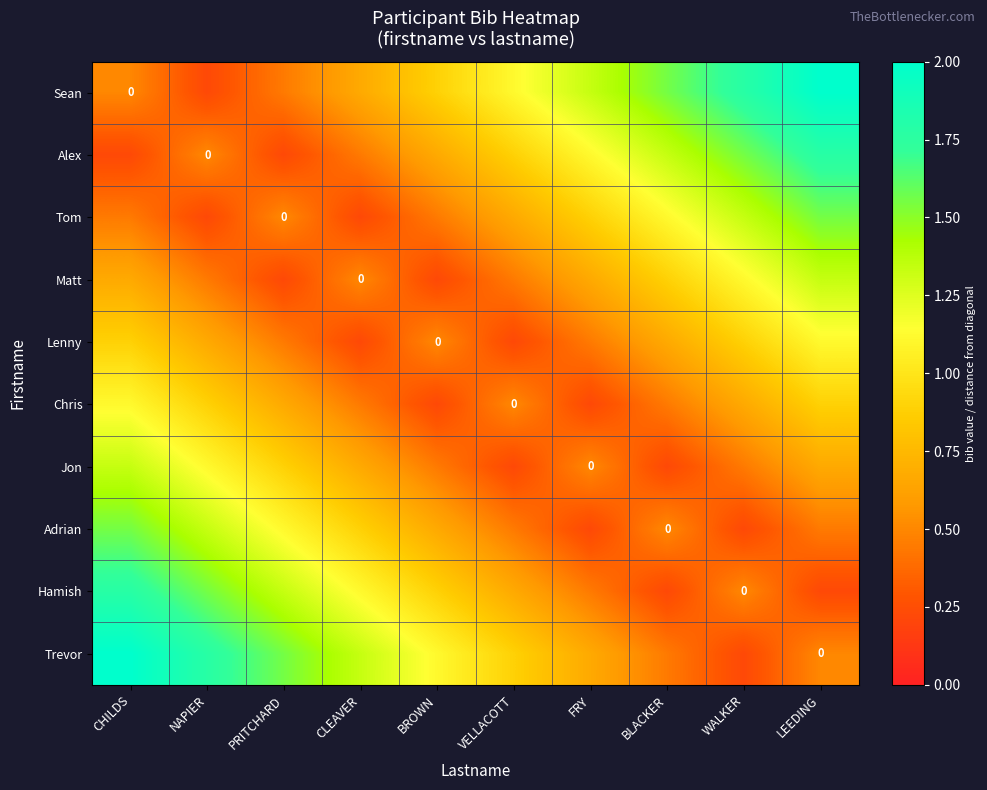

What is the average value of the Alex series?

0.9